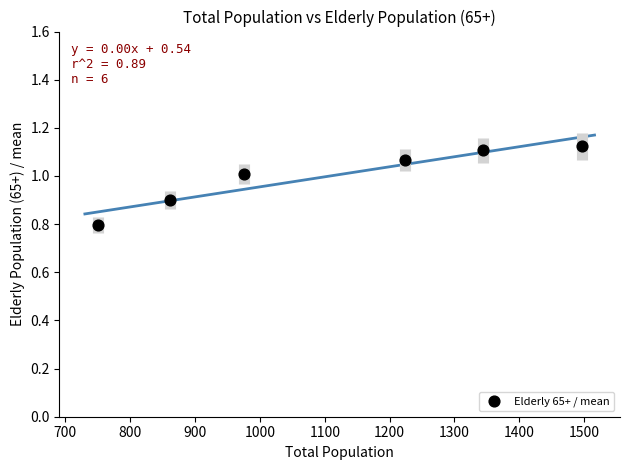

What Y value in the scatter plot is closest to 0?

0.8